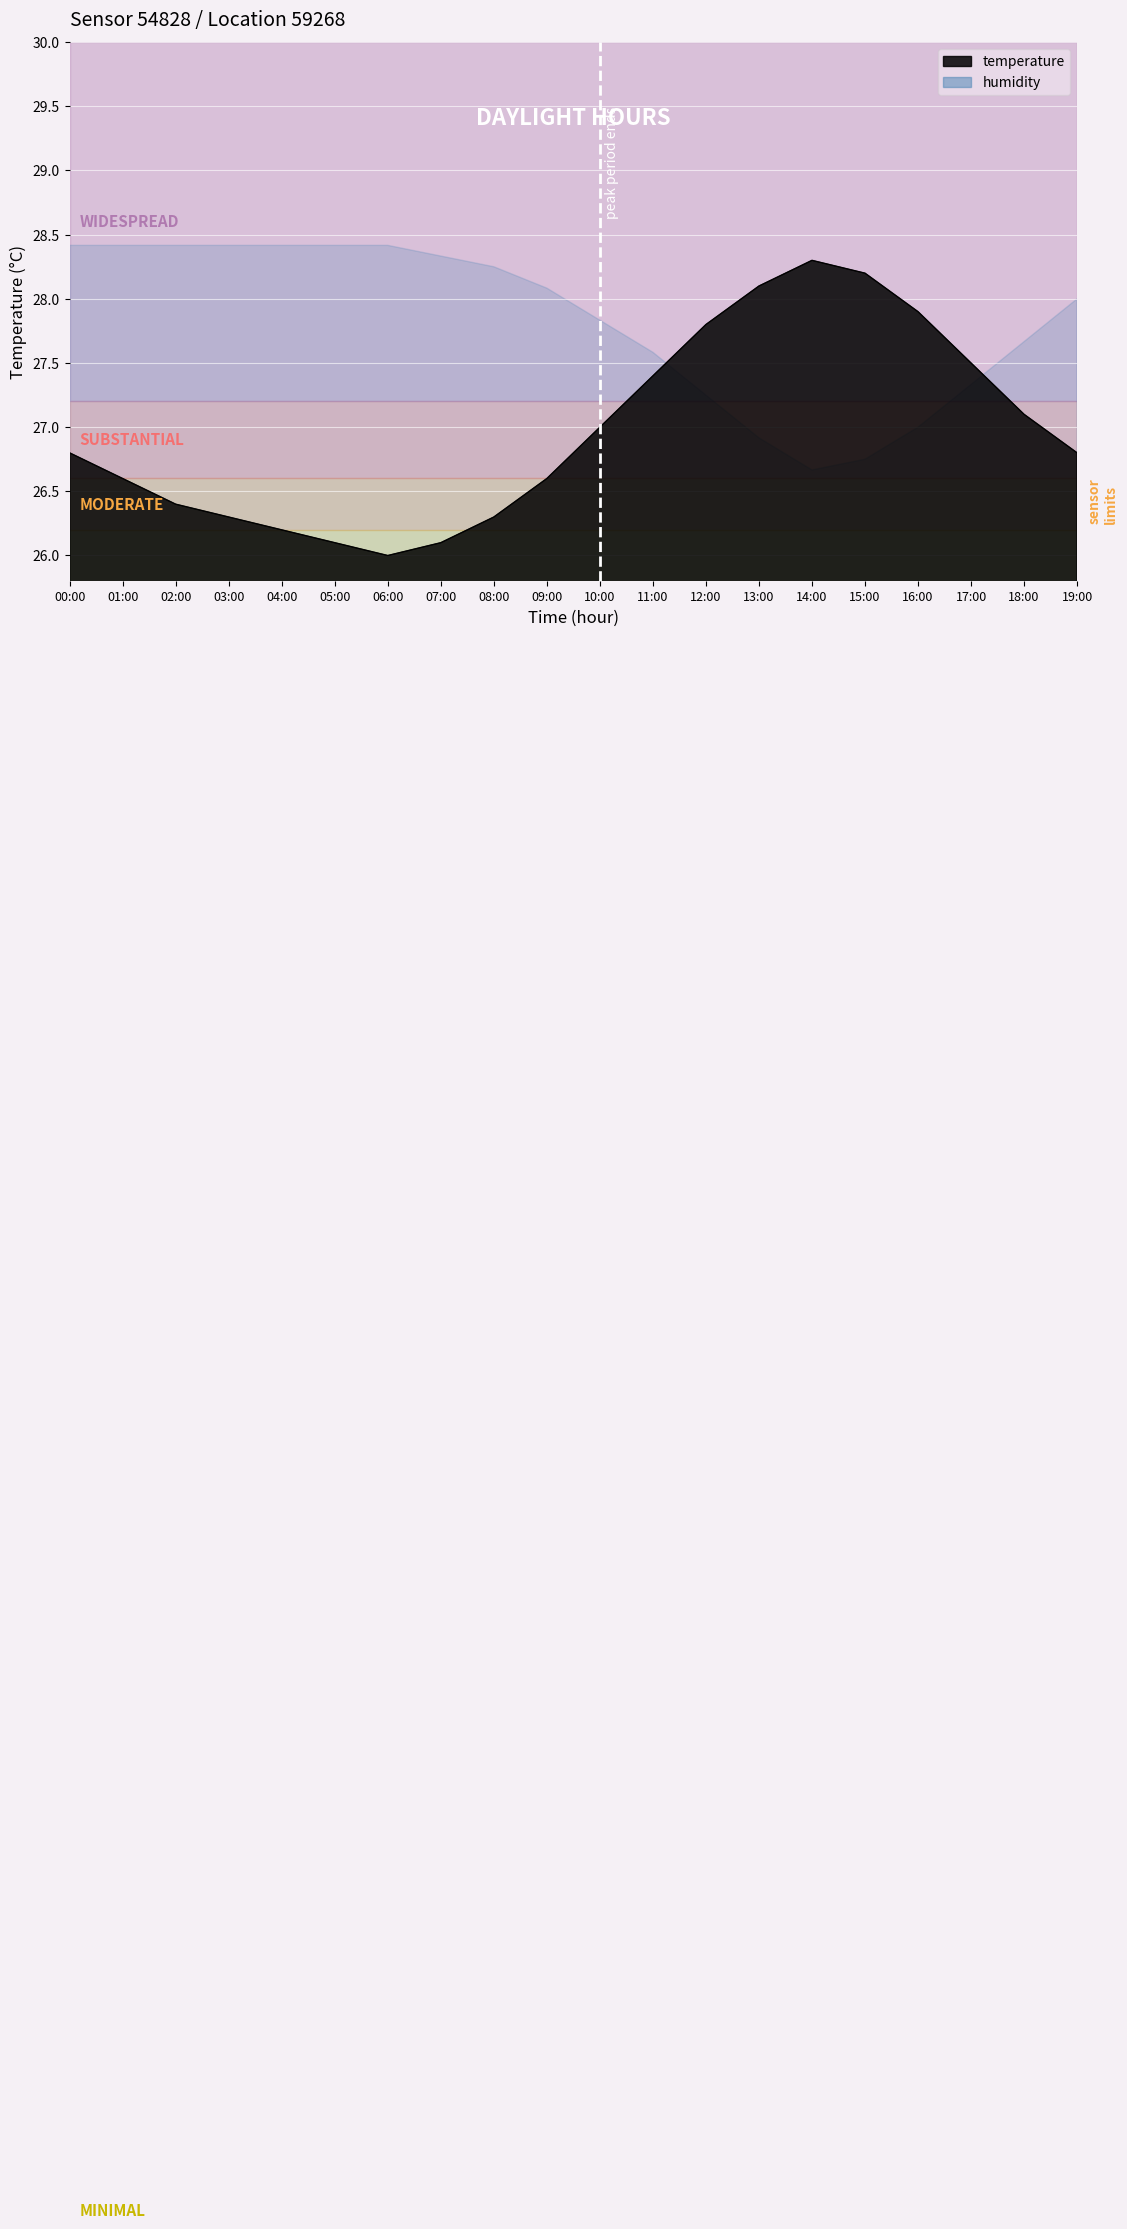

How many interior local peaks (higher than both neighbors) does the data have?

1